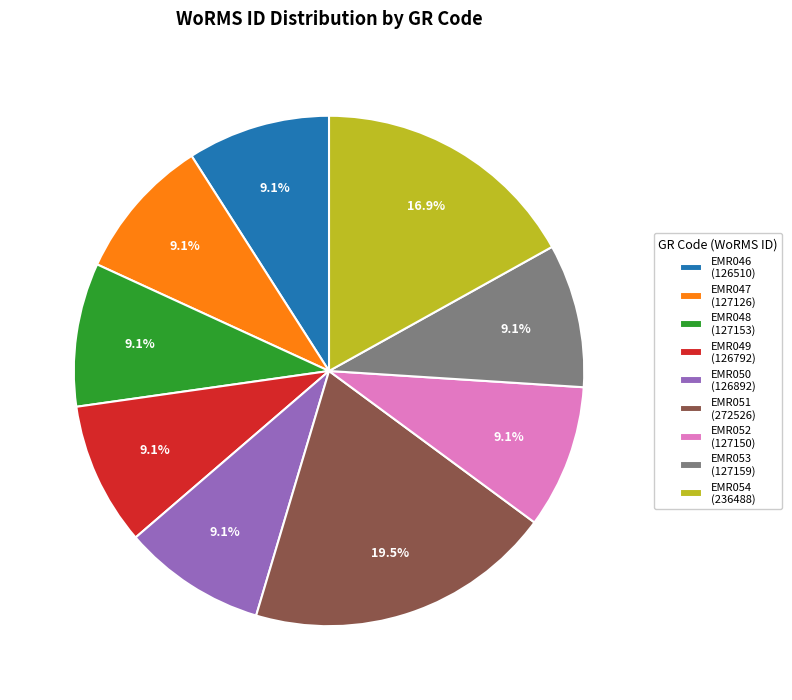

Between EMR049 and EMR051, which is larger?

EMR051